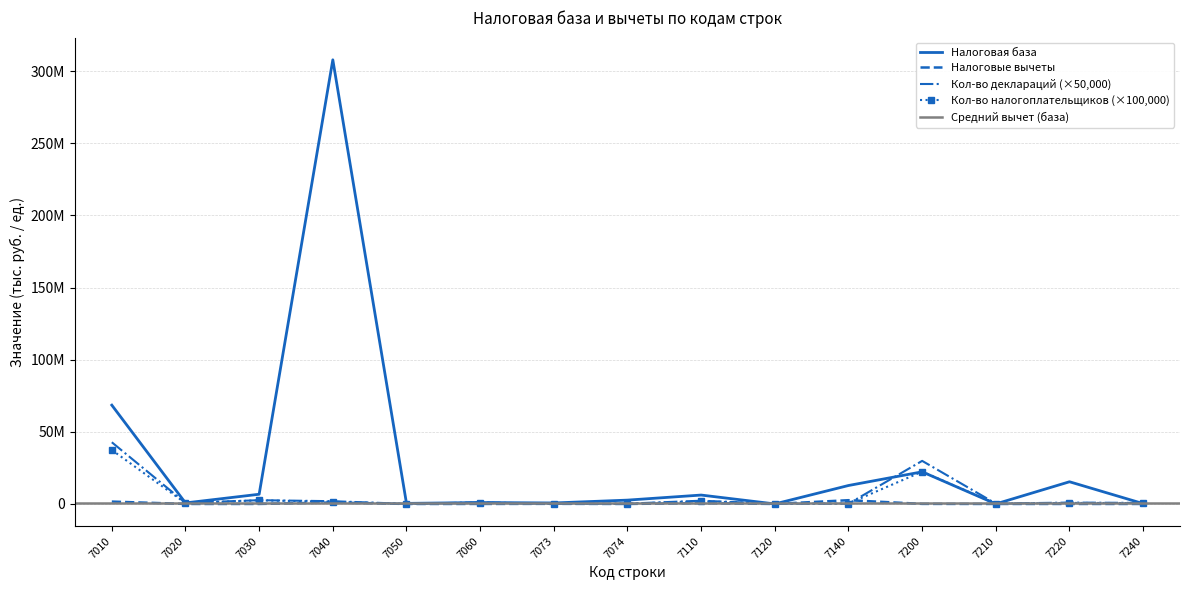

True or false: Кол-во деклараций has more than 2 interior local peaks.

True